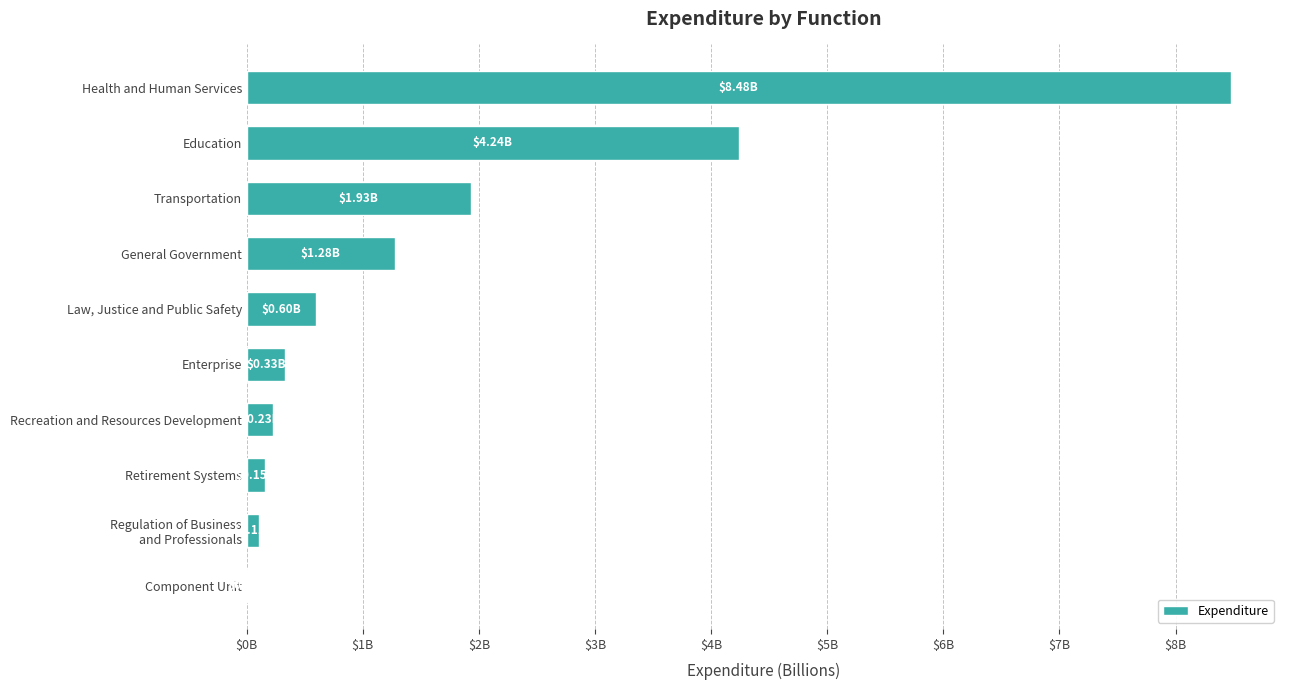

What is the sum of all values?

17354440870.1